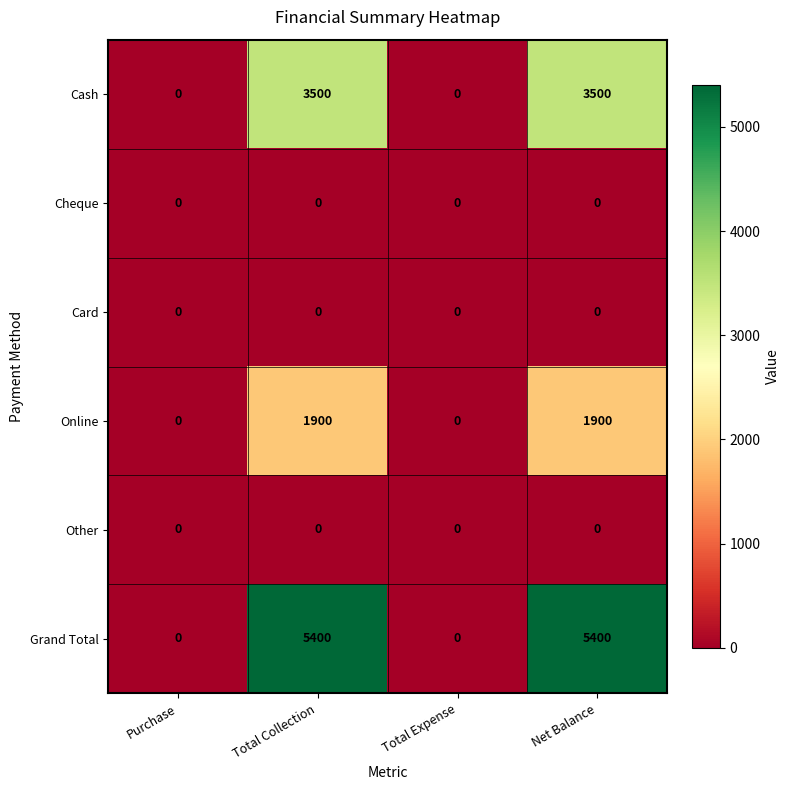

What is the greatest value displayed?

5400